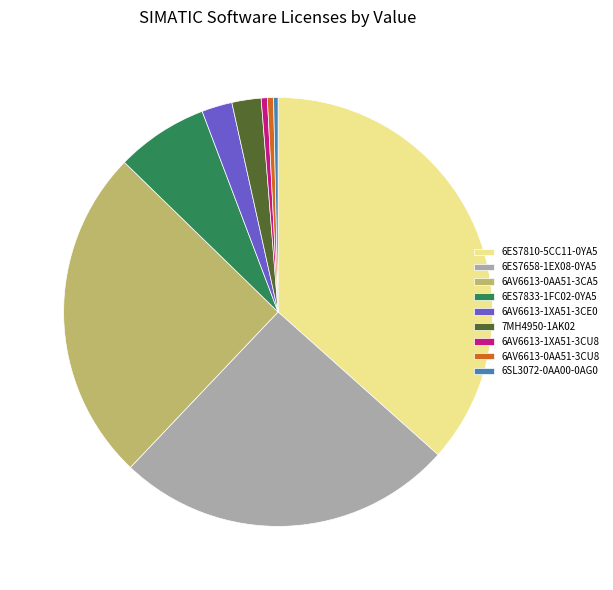

Which has a higher value, 6AV6613-0AA51-3CA5 or 6AV6613-0AA51-3CU8?

6AV6613-0AA51-3CA5